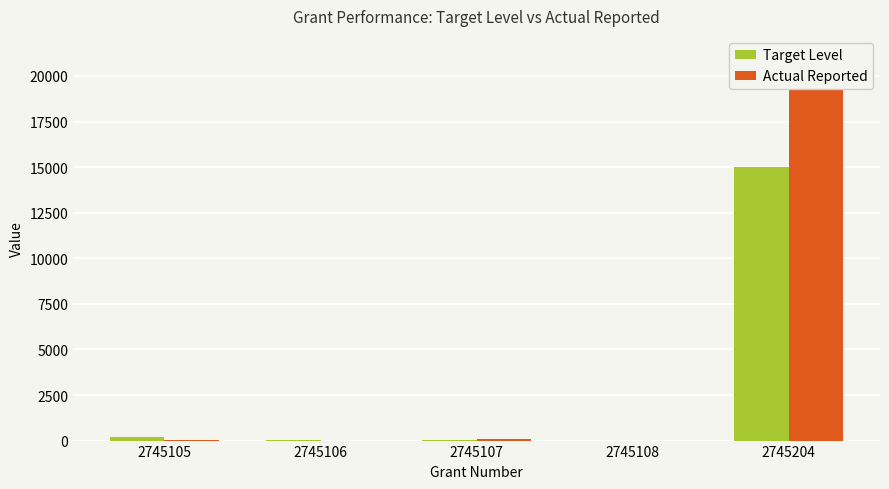

At which label does Target Level first exceed 53?

2745105